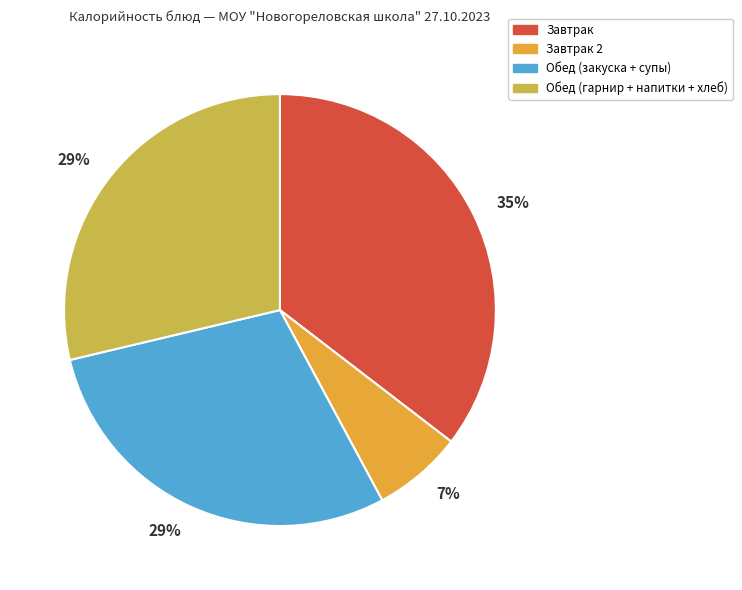

Is there a majority slice in this chart?

No